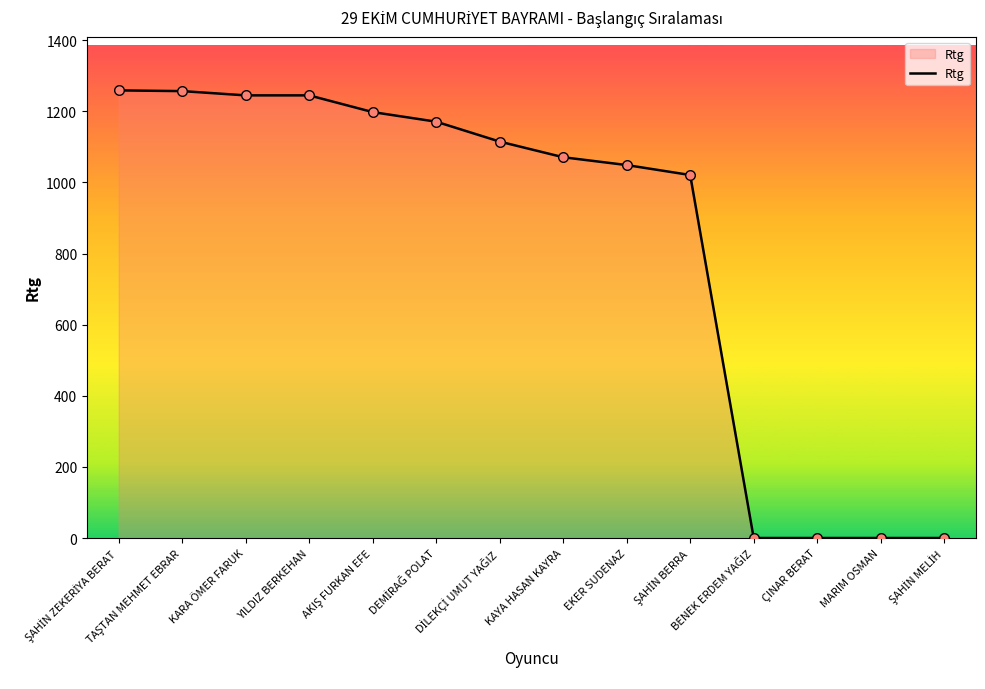

What is the maximum value shown in the chart?

1259